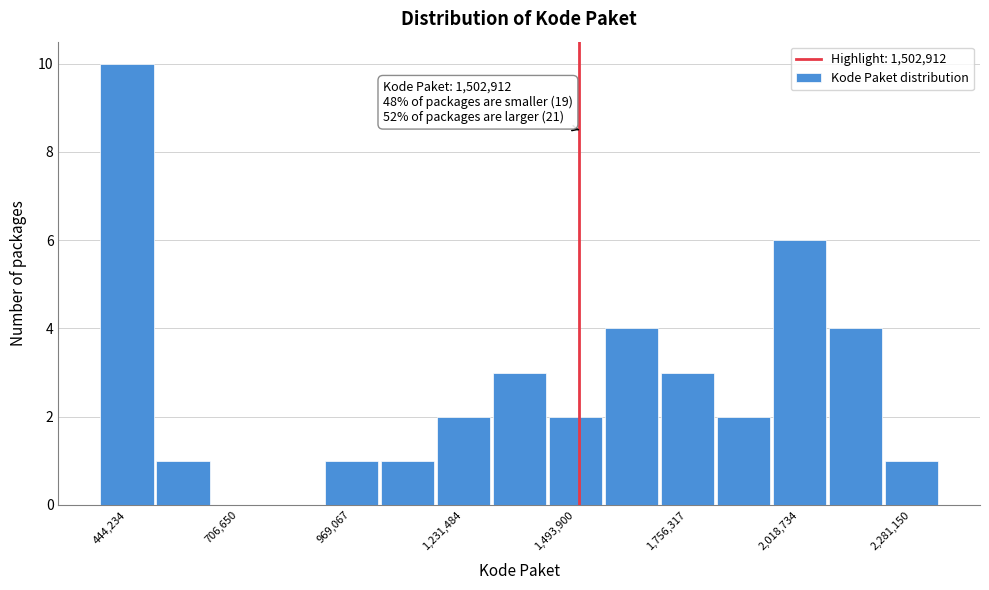

Read against the x-axis, roughly where is the centre of the tallest bar?

450000